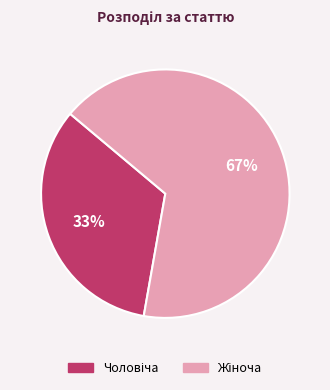

To the nearest percent, what is the average slice percentage?

50%